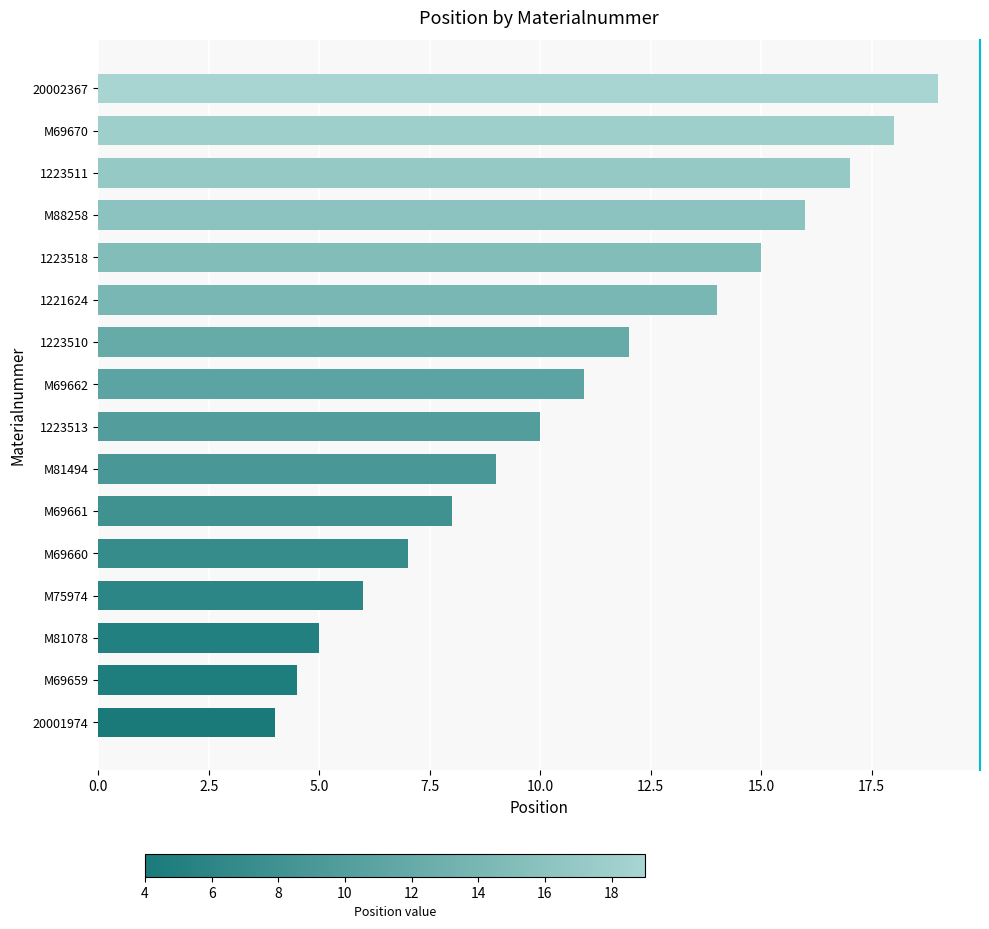

At which label is the value closest to 11?

M69662